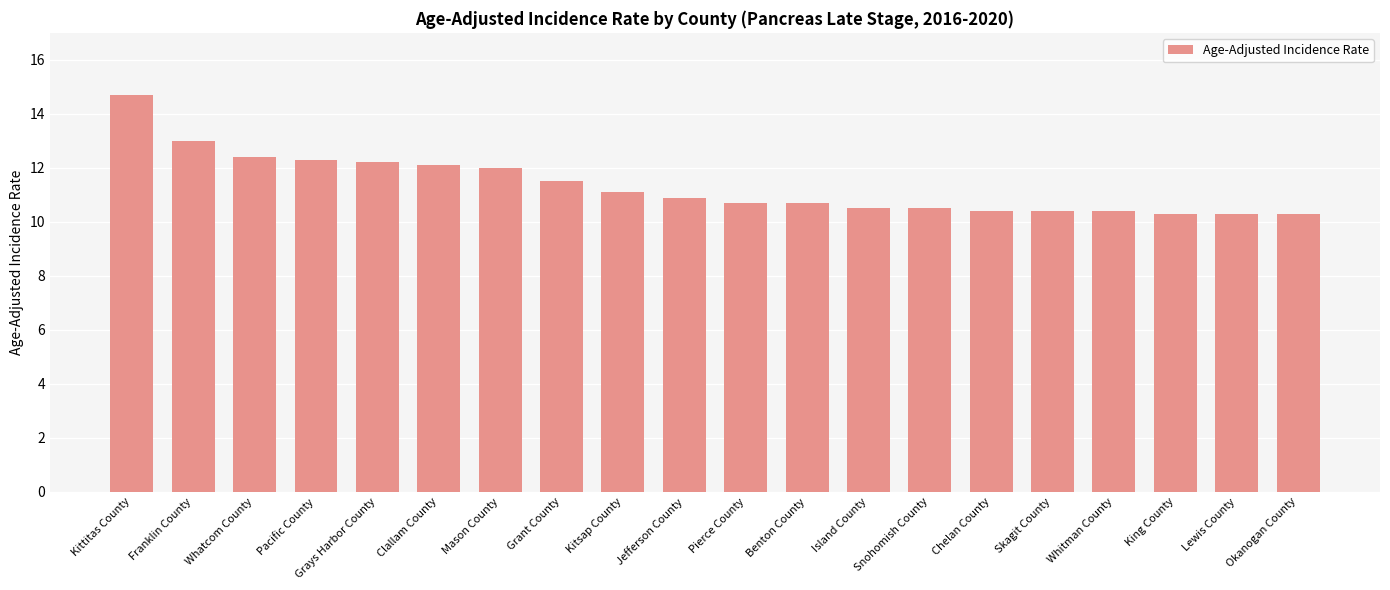

The chart shows a value of 3.7 at Grant County. True or false?

False